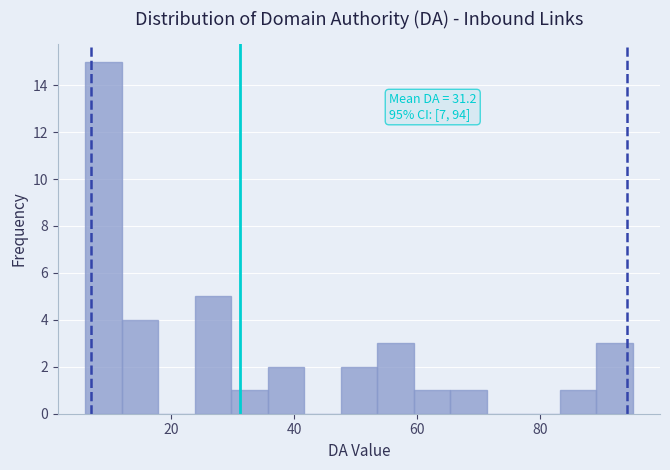

Read against the x-axis, roughly where is the centre of the tallest bar?

8